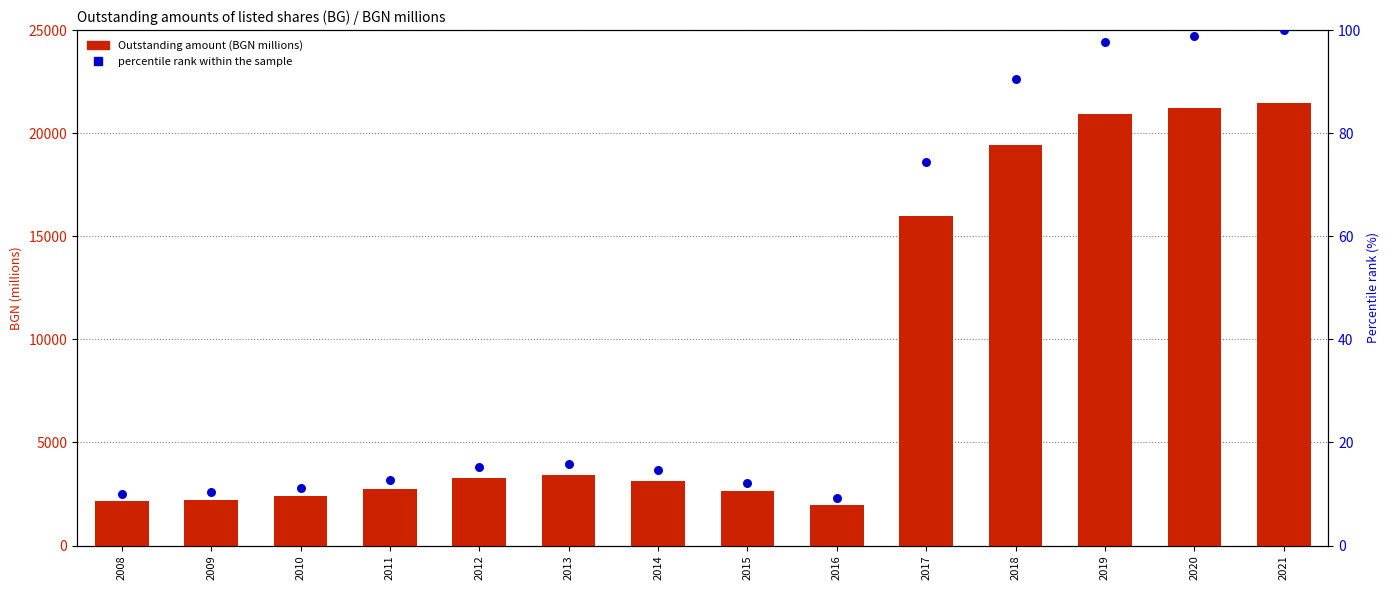

Which series has the largest Y range (max minus min)?

Outstanding amount (BGN millions)